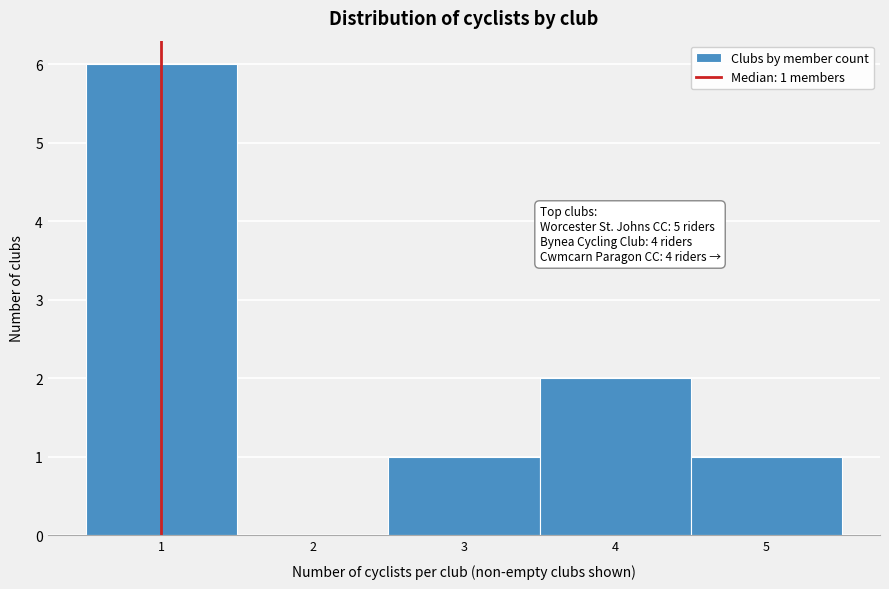

Over which range of the x-axis is the bar tallest?

0.5 to 1.5